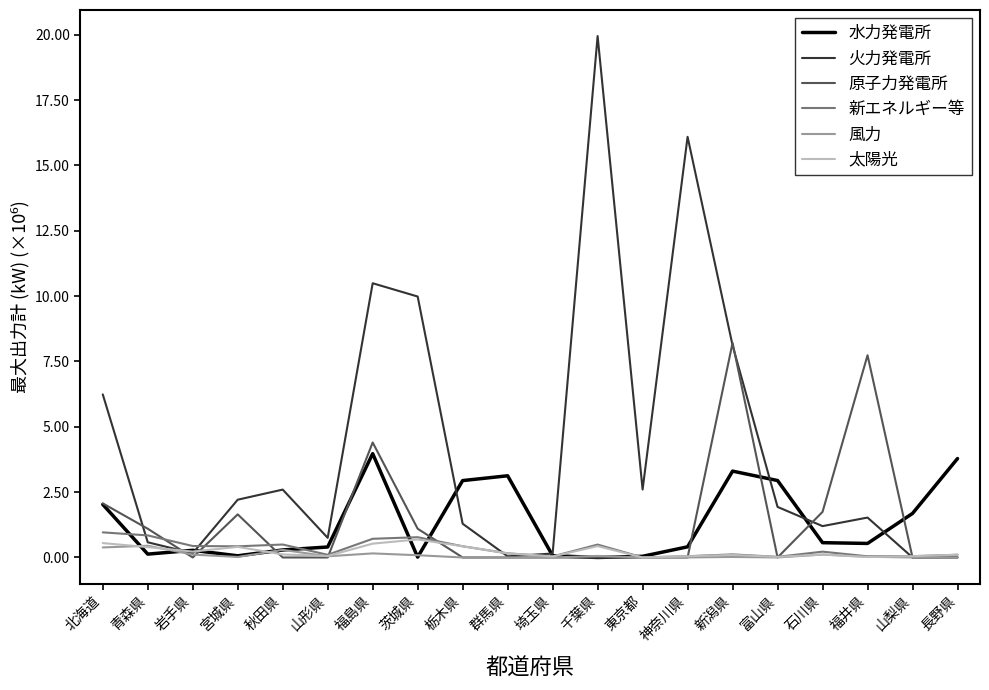

Which series has the largest total across all categories?

火力発電所